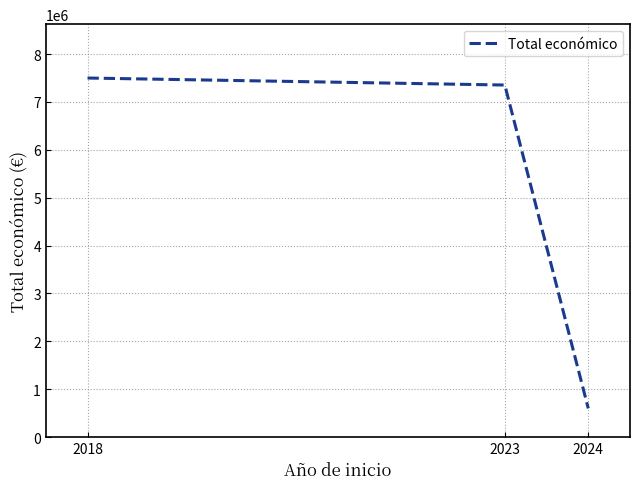

List the labels in order of value, smallest first.

2024, 2023, 2018